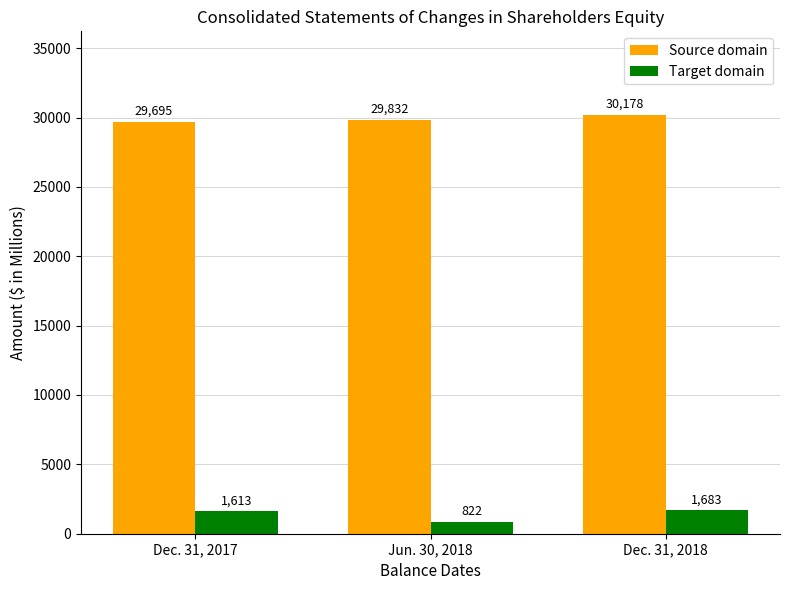

What position from the right is Dec. 31, 2017?

3